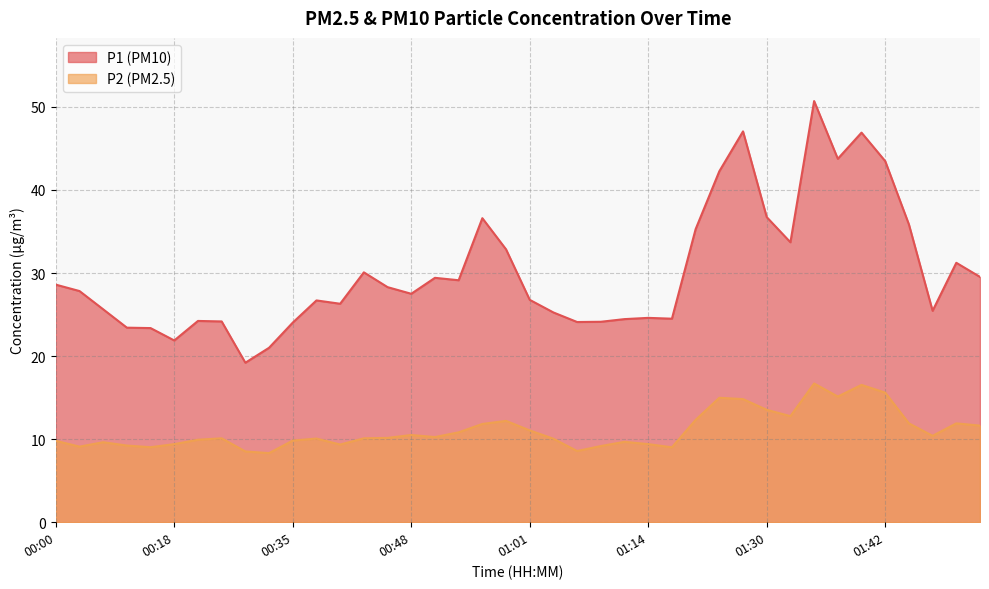

What is the smallest value displayed?

8.3